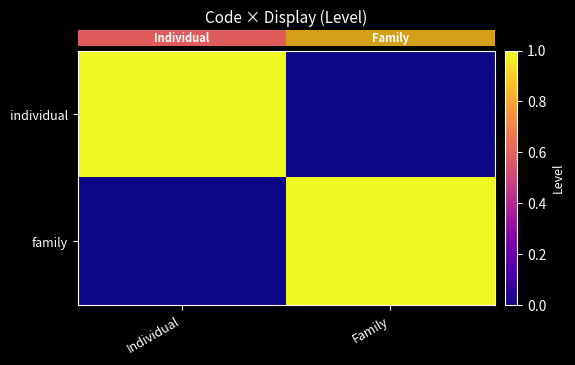

What is the spread (max minus min) of values at Individual?

1